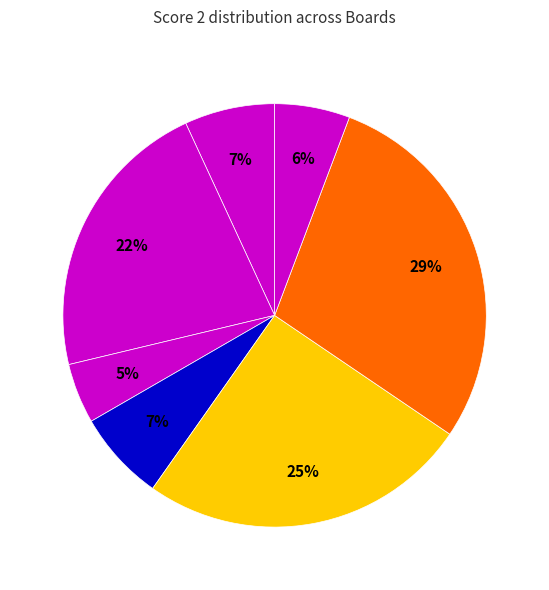

Which category has the smallest portion of the pie?

Board 3